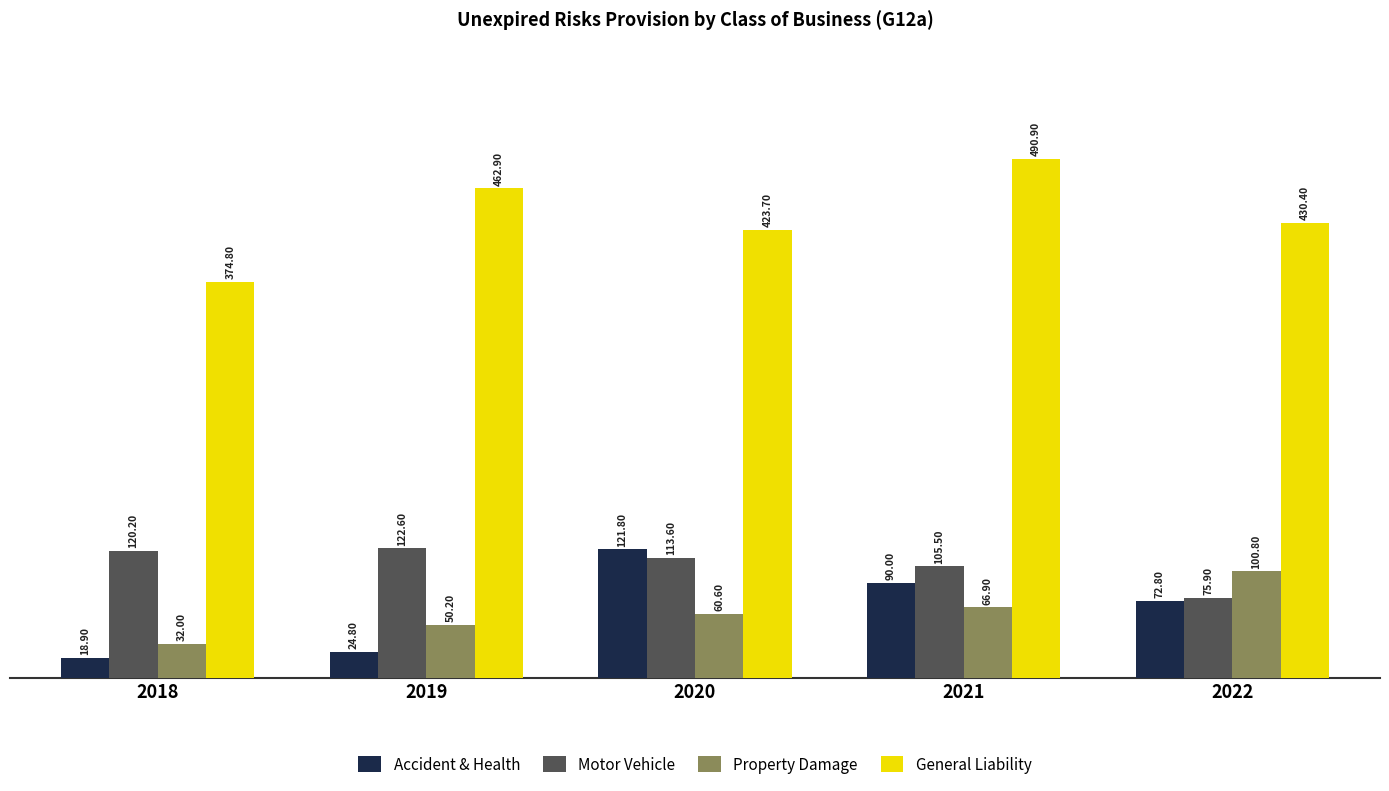

True or false: Accident & Health has a value of 44.4 at 2020.

False